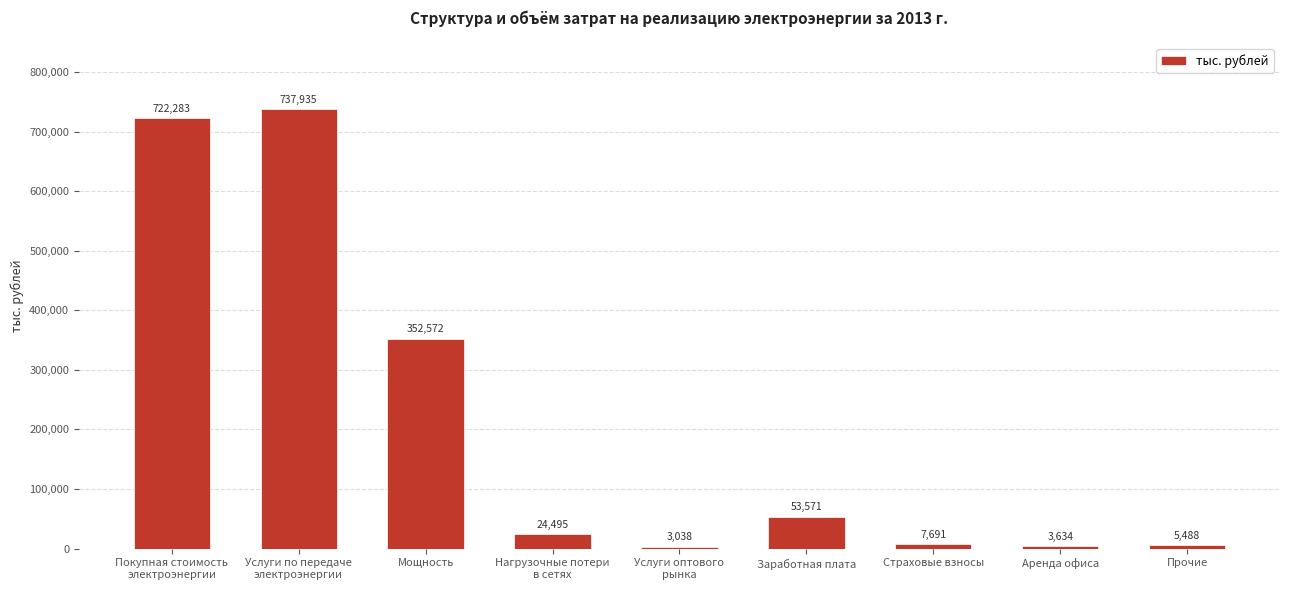

Between Услуги оптового
рынка and Аренда офиса, which is larger?

Аренда офиса